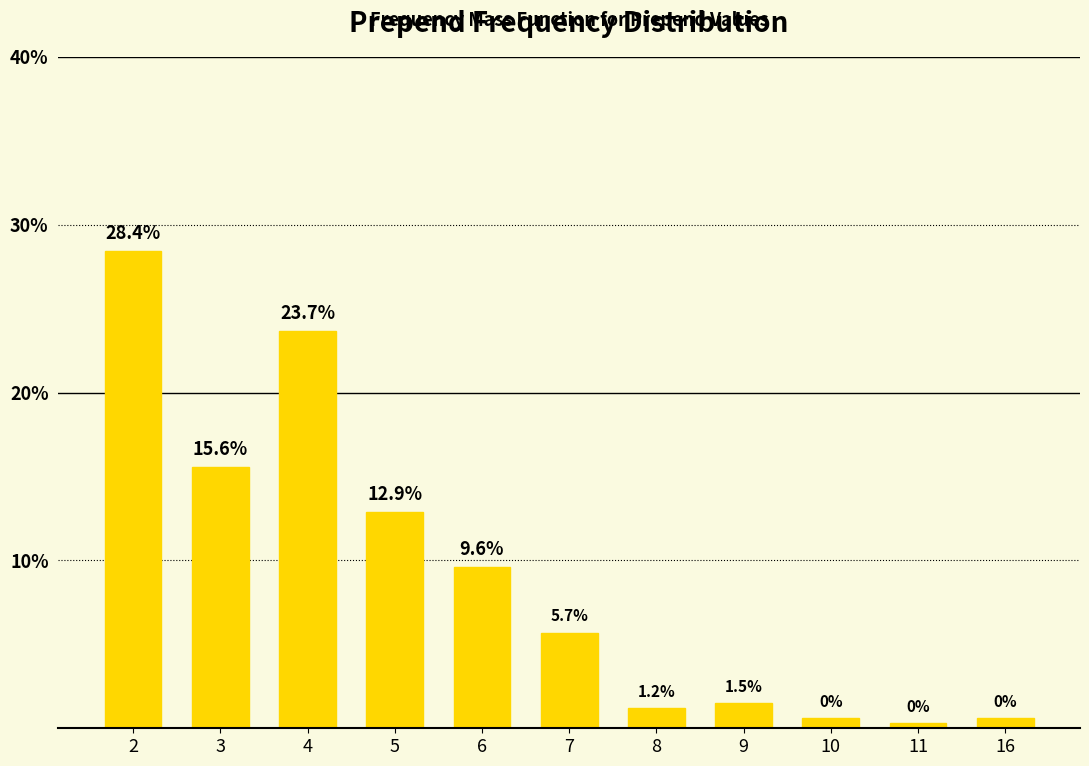

What is the value of the 6th bar from the left?

0.1